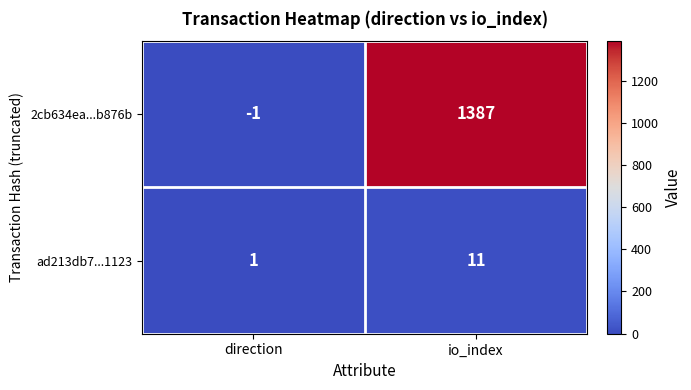

How many series are shown in this chart?

2